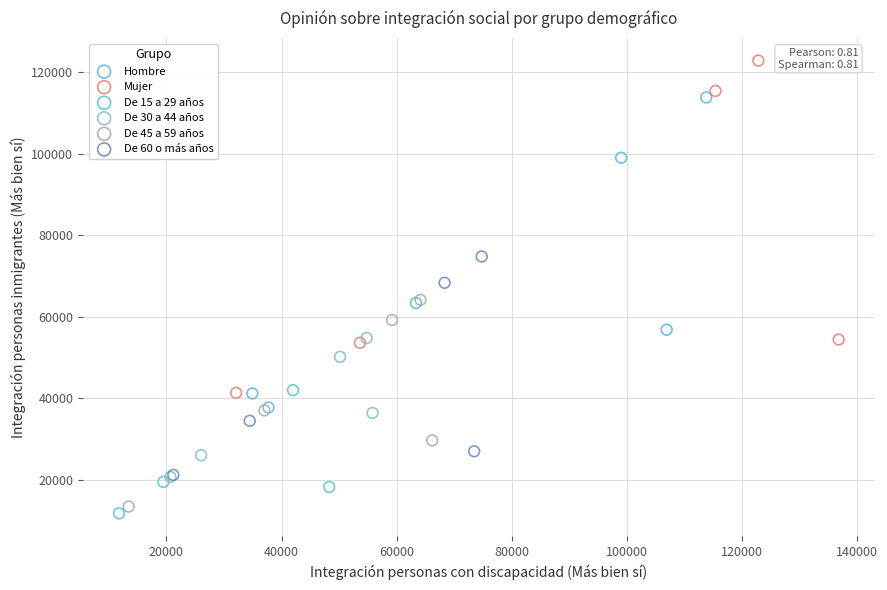

Which series has the widest spread of Y values?

Mujer